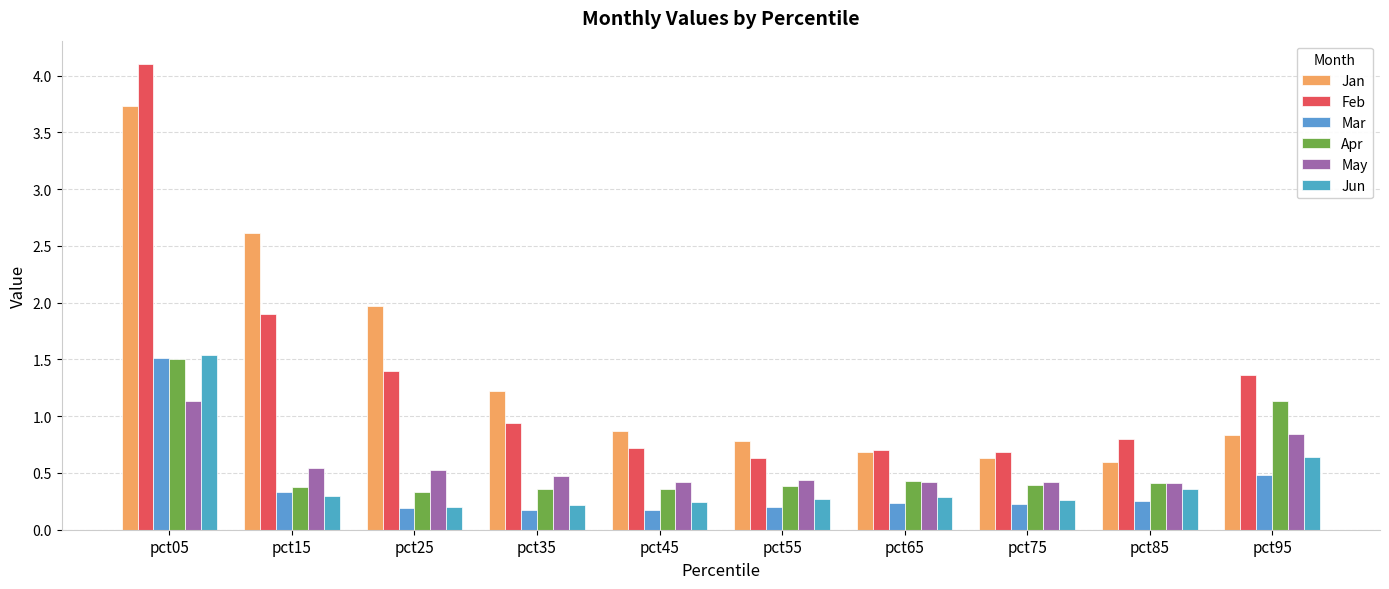

Which category has the lowest value in the Jan series?

pct85